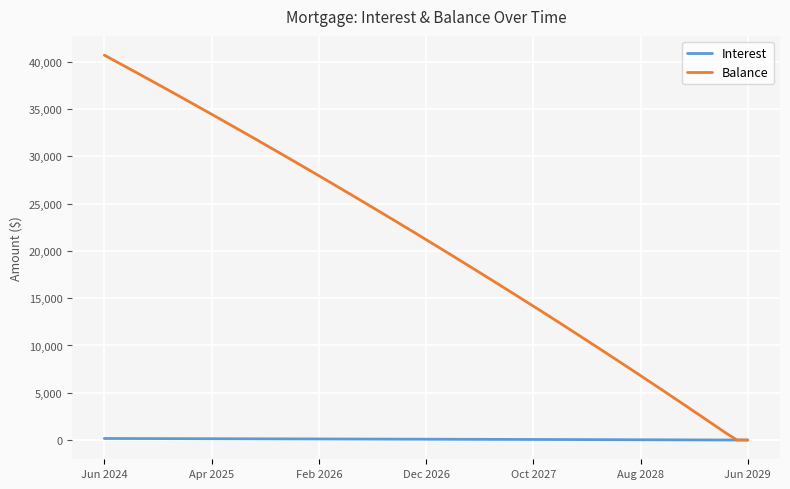

Which series has the widest spread of values?

Balance